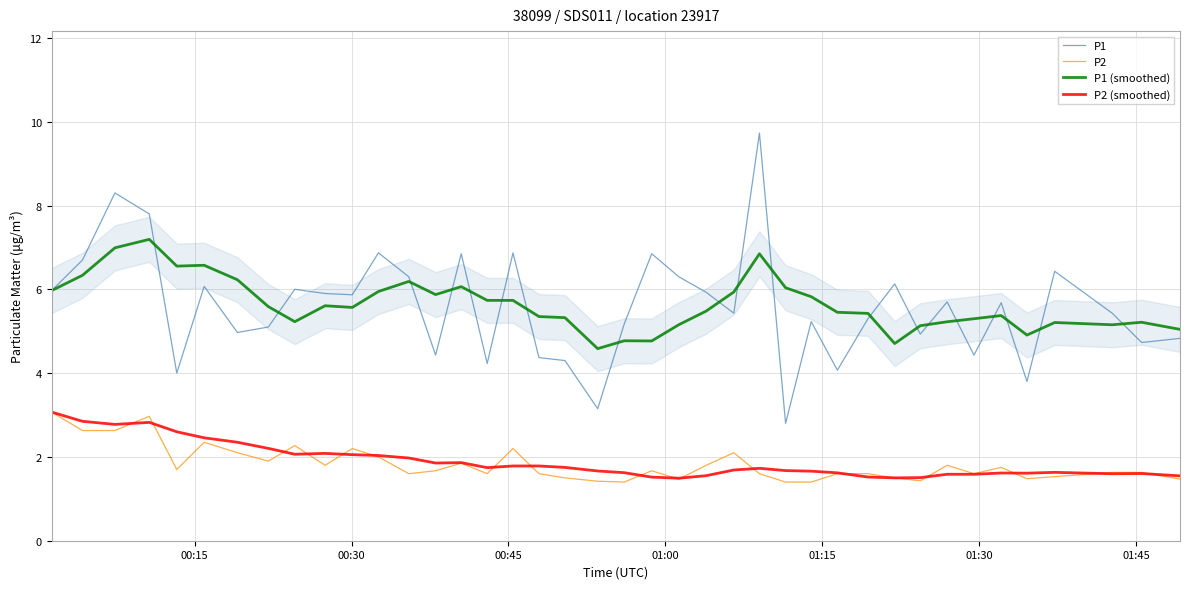

What is the maximum value for P1?

9.7